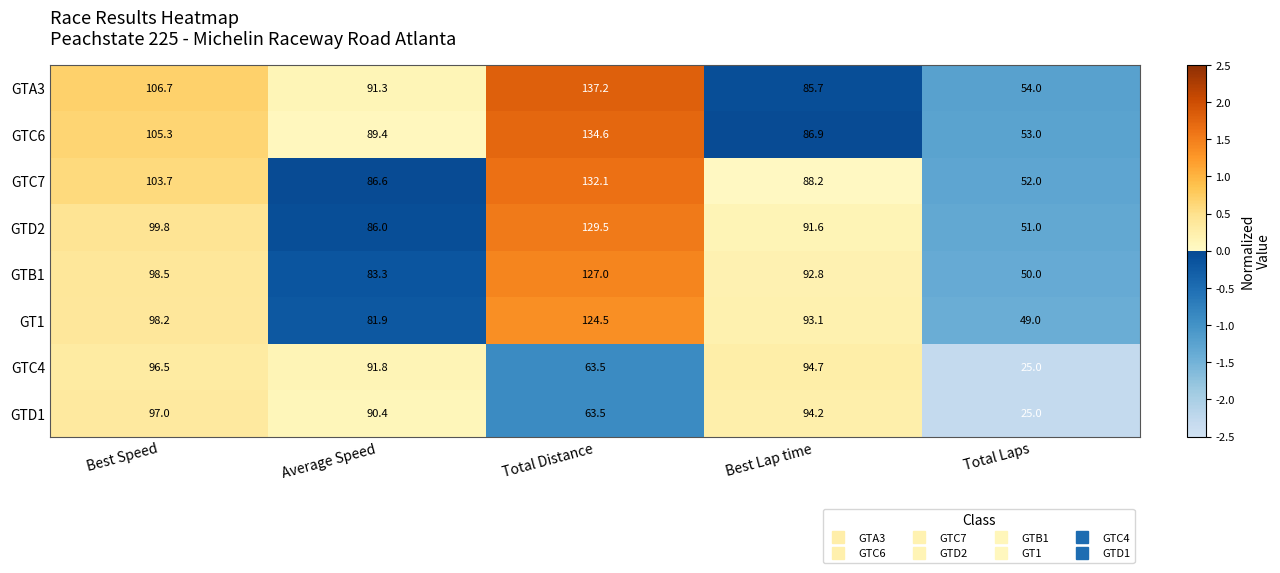

Is the value of GTB1 at Total Distance greater than the value of GTD2 at Best Lap time?

Yes